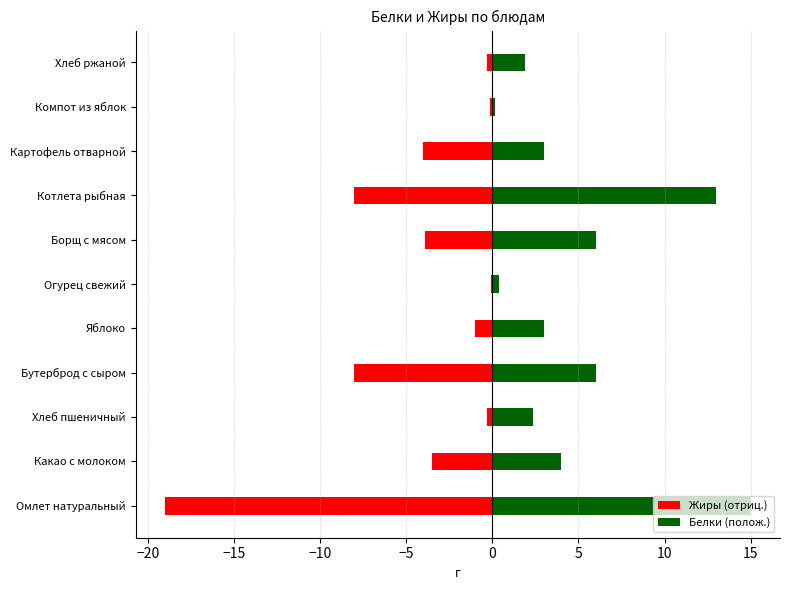

What is the difference between the Белки (полож.) values at Картофель отварной and Бутерброд с сыром?

3.0